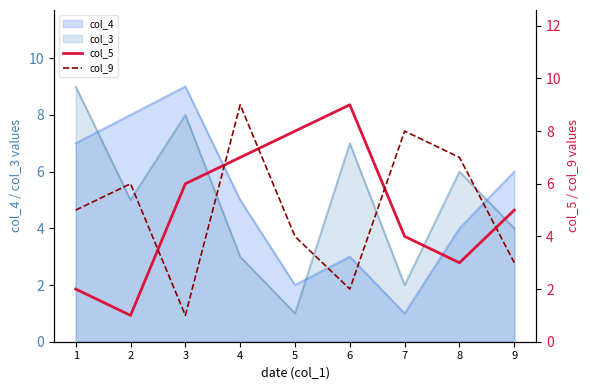

The col_5 series shows 1 at 9. True or false?

False